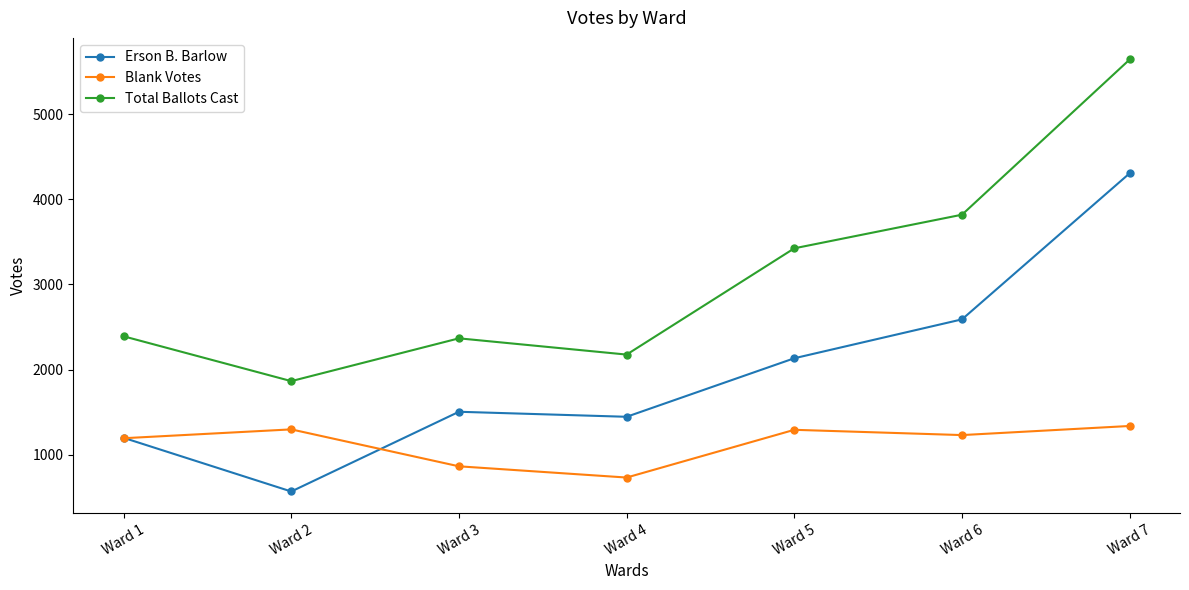

True or false: Erson B. Barlow and Blank Votes cross at least once.

True